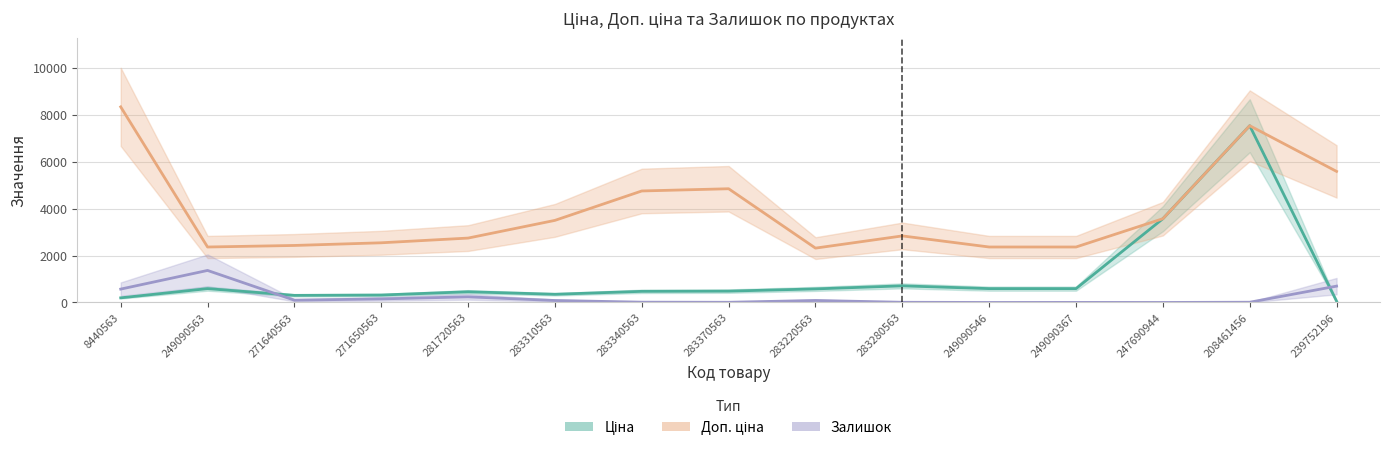

What is the minimum value shown in the chart?

2.0